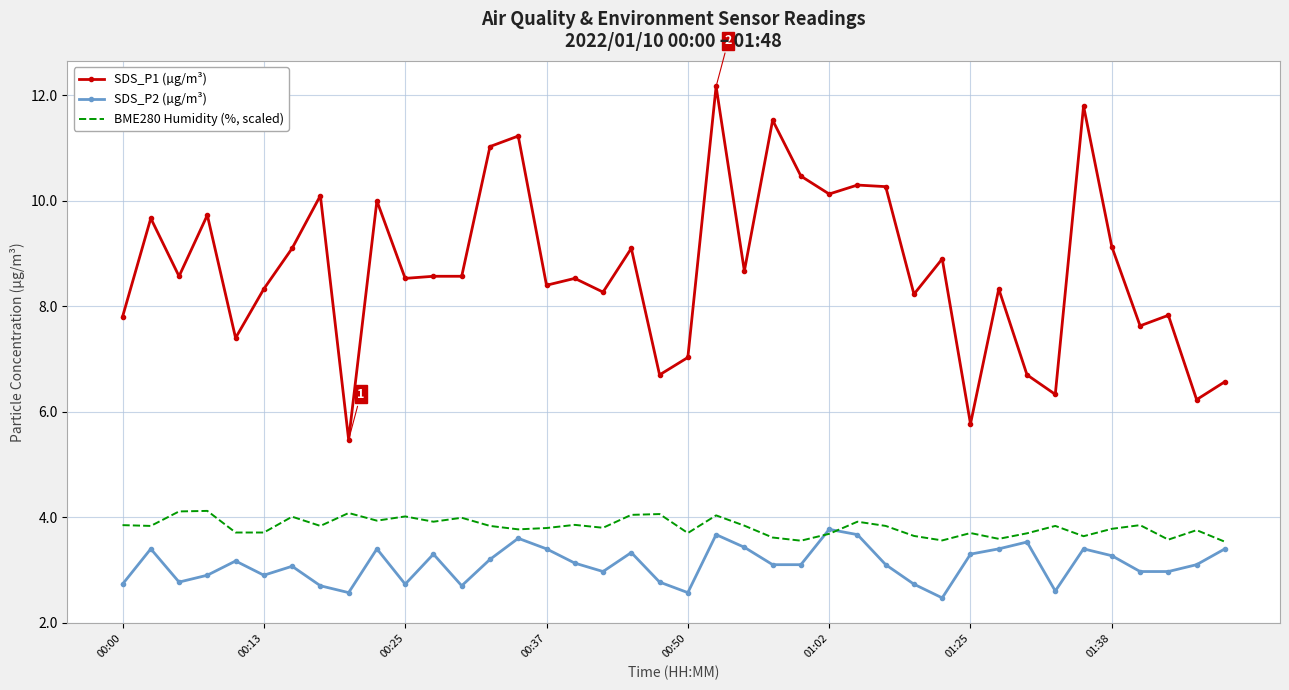

What is the highest value of the BME280 Humidity (%, scaled) series?

4.1